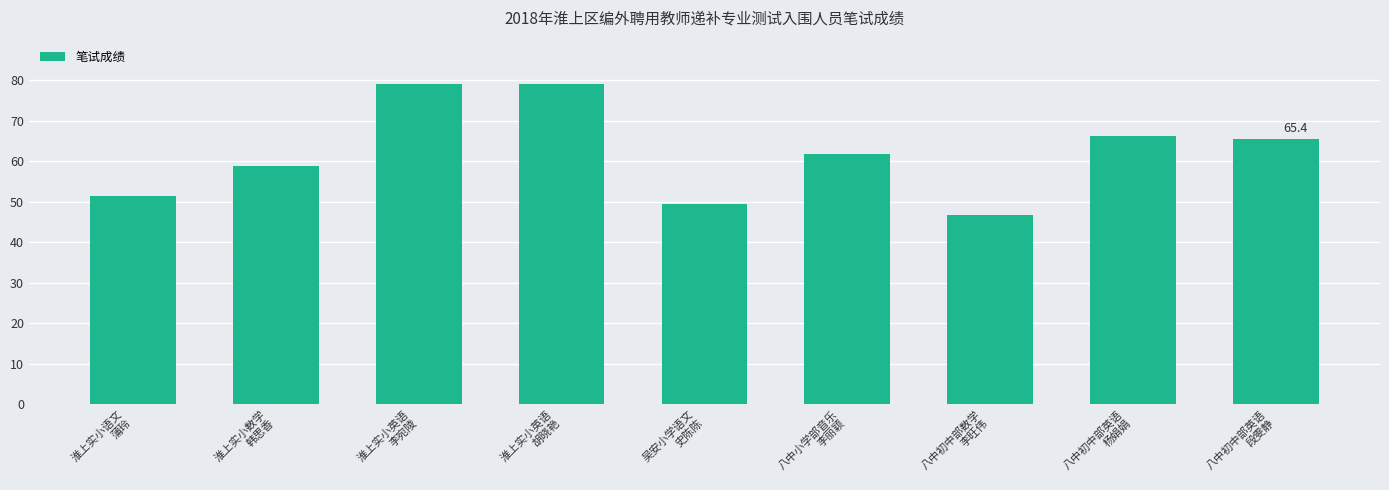

What is the greatest value displayed?

79.0